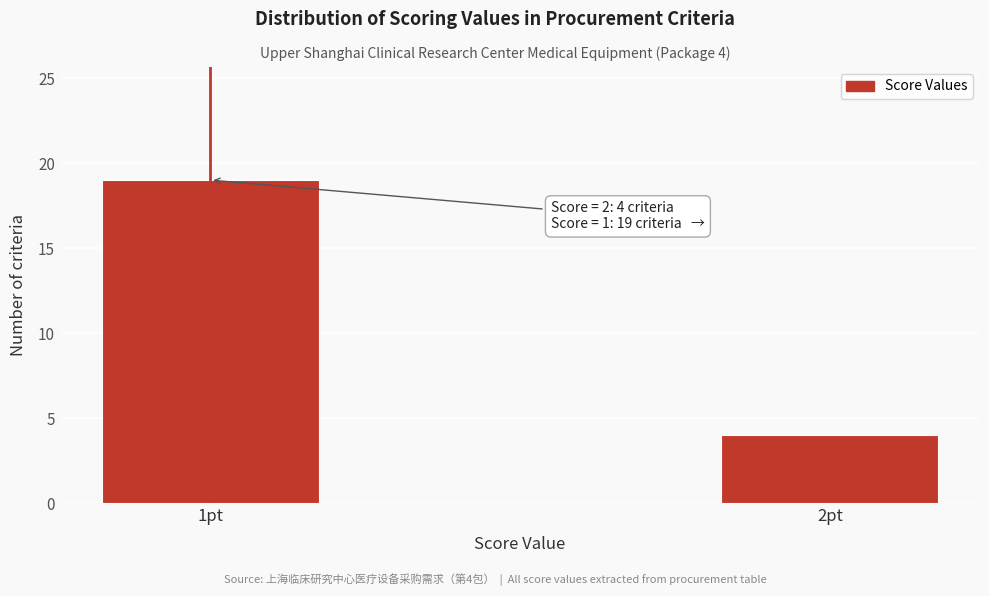

Reading left to right, list all the values displayed in this chart.

19	4